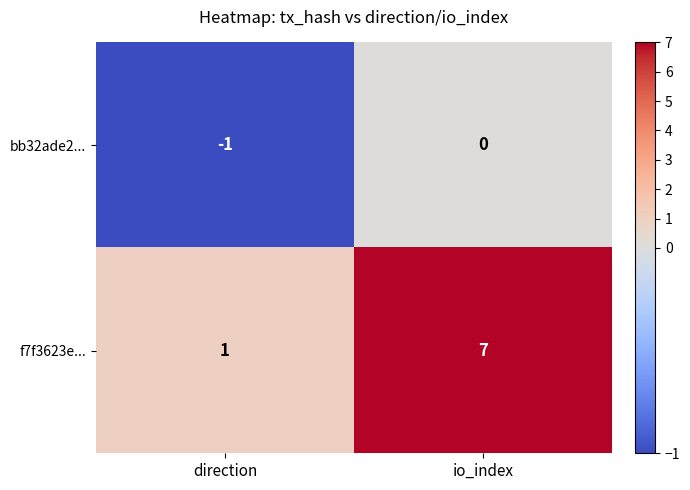

At which category does the chart reach its peak across all series?

io_index